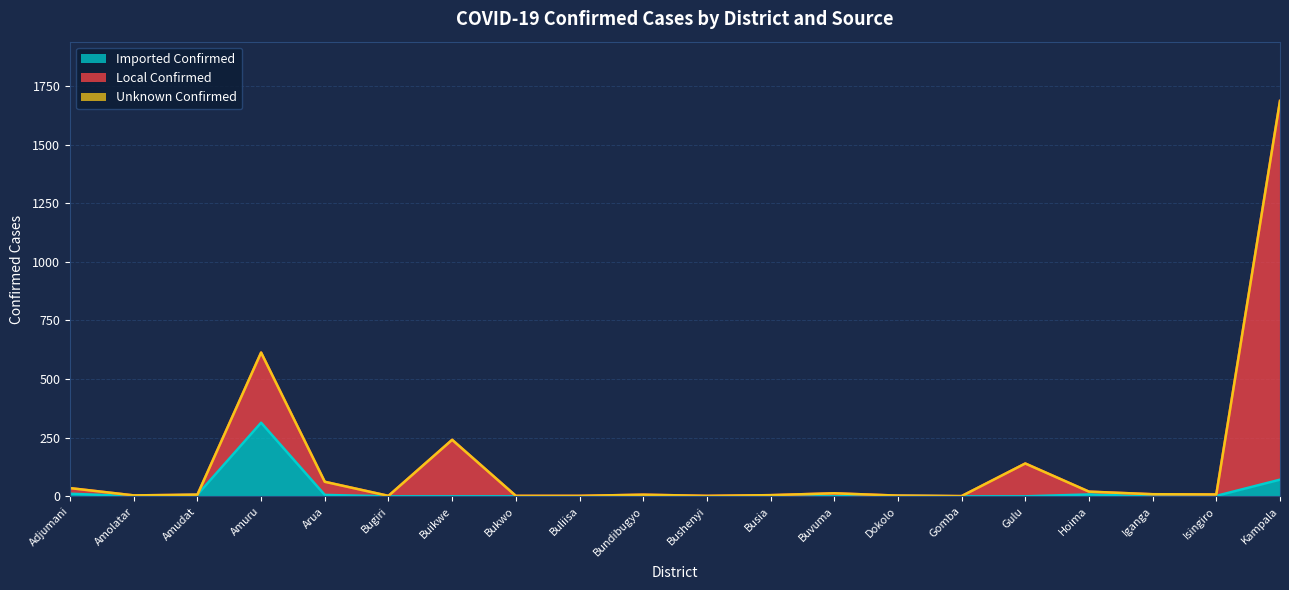

Is the value of Local Confirmed at Hoima greater than the value of Imported Confirmed at Buliisa?

Yes